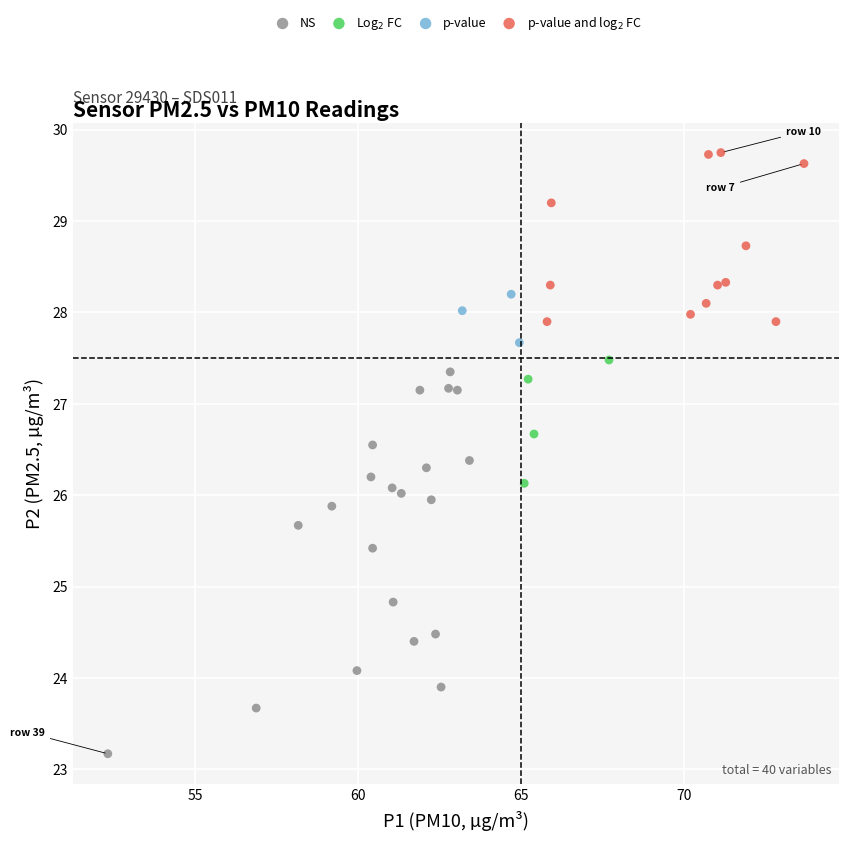

Which series contains the lowest Y value?

NS